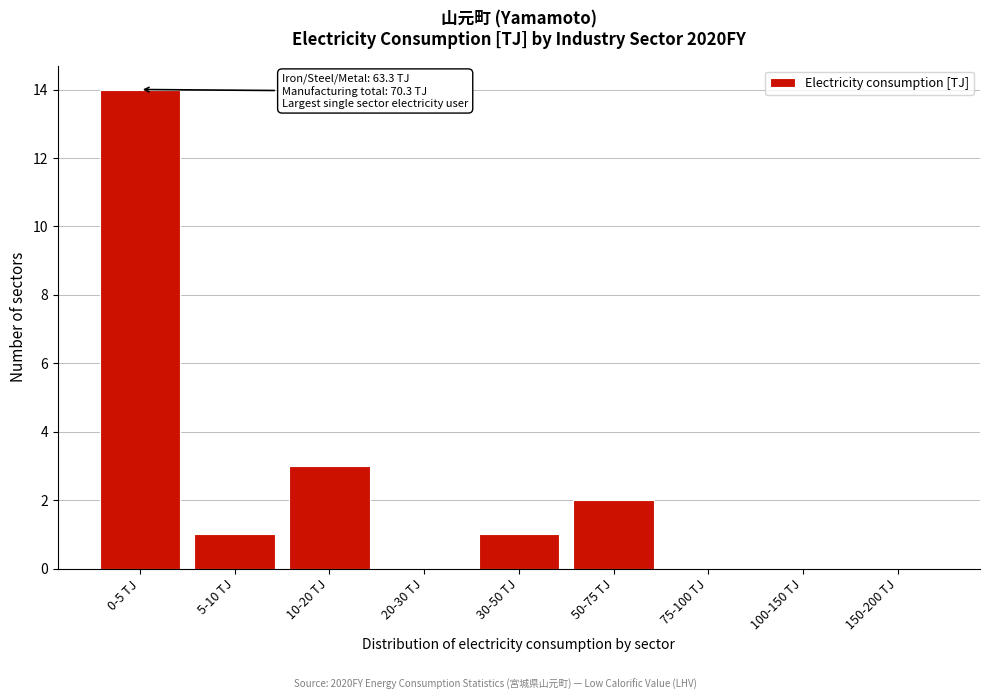

Reading right to left, list all the values displayed in this chart.

150-200 TJ=0	100-150 TJ=0	75-100 TJ=0	50-75 TJ=2	30-50 TJ=1	20-30 TJ=0	10-20 TJ=3	5-10 TJ=1	0-5 TJ=14